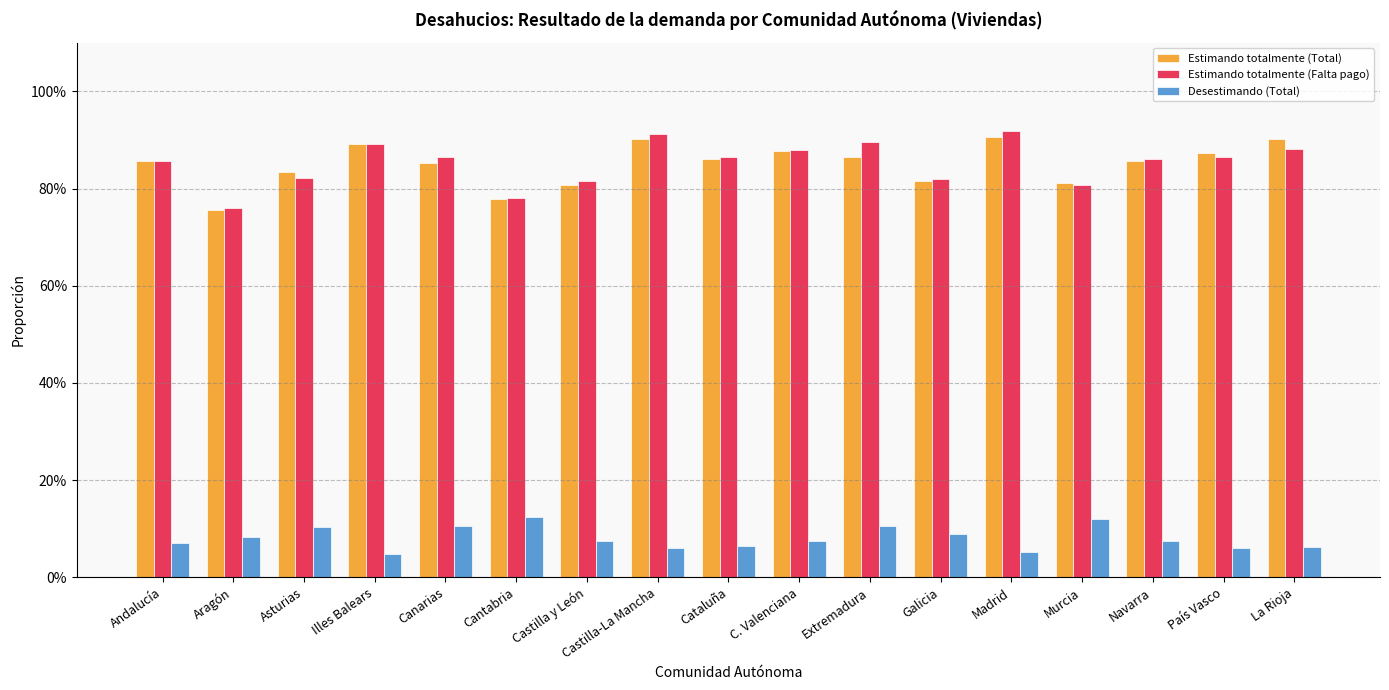

Which has a higher value, Cantabria or País Vasco?

País Vasco